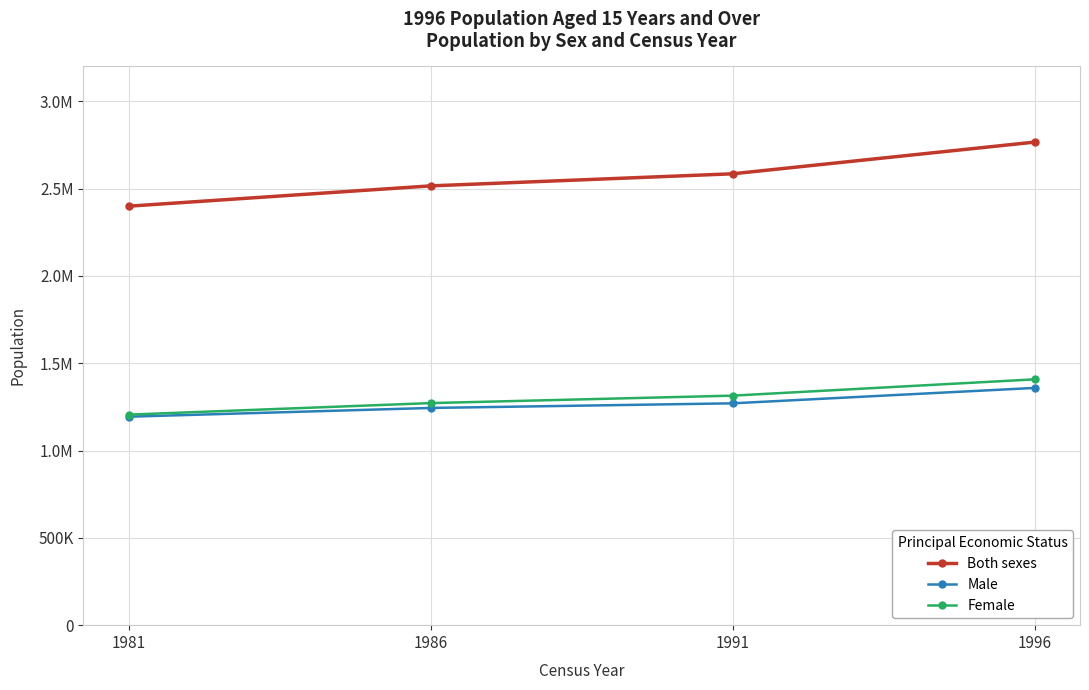

Does the chart have visible grid lines?

Yes